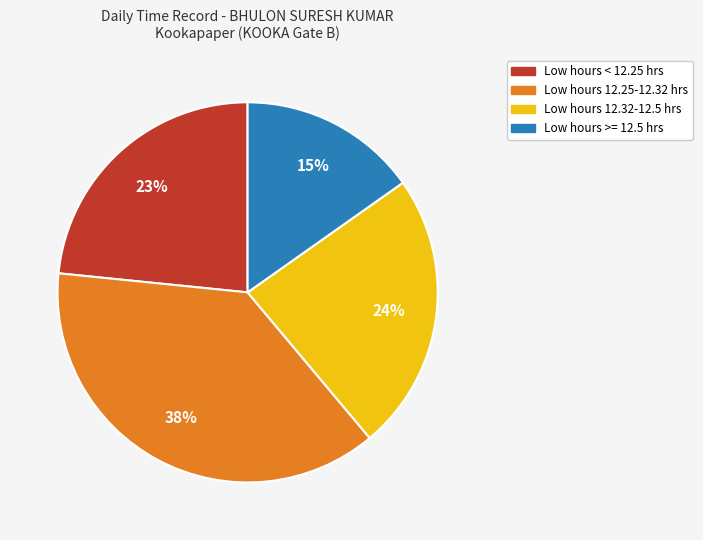

Is there a majority slice in this chart?

No